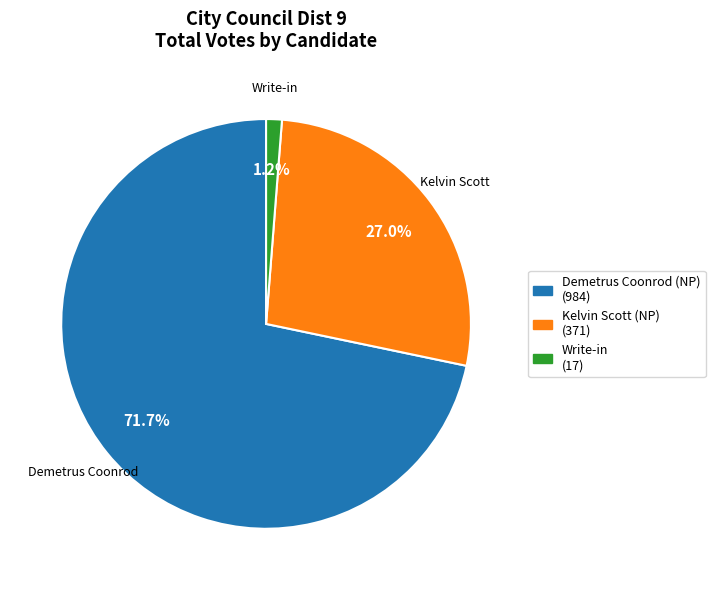

Which category accounts for the majority?

Demetrus Coonrod